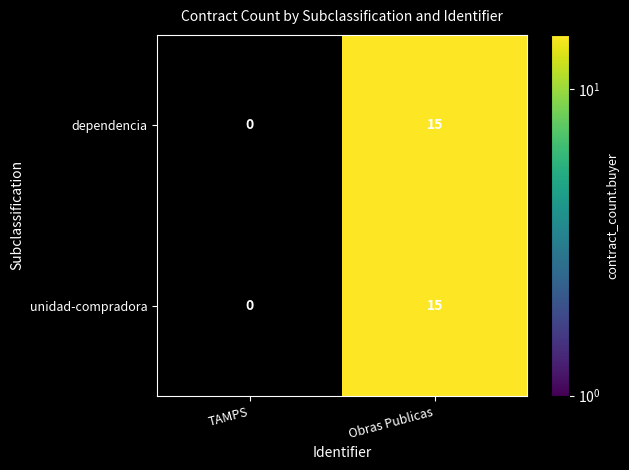

True or false: unidad-compradora has a value of 0 at TAMPS.

True